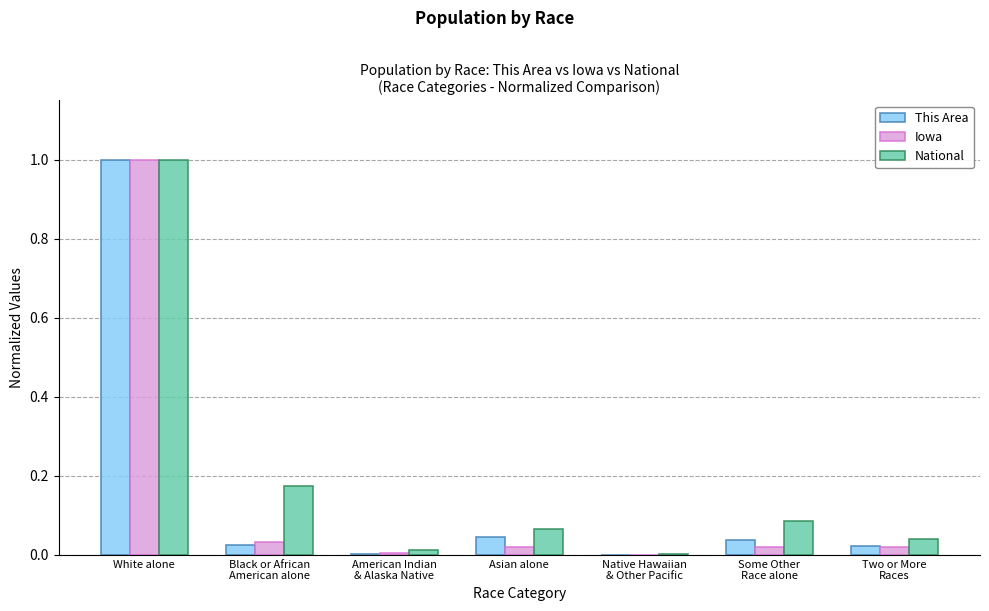

At which category is the sum across all series the highest?

White alone